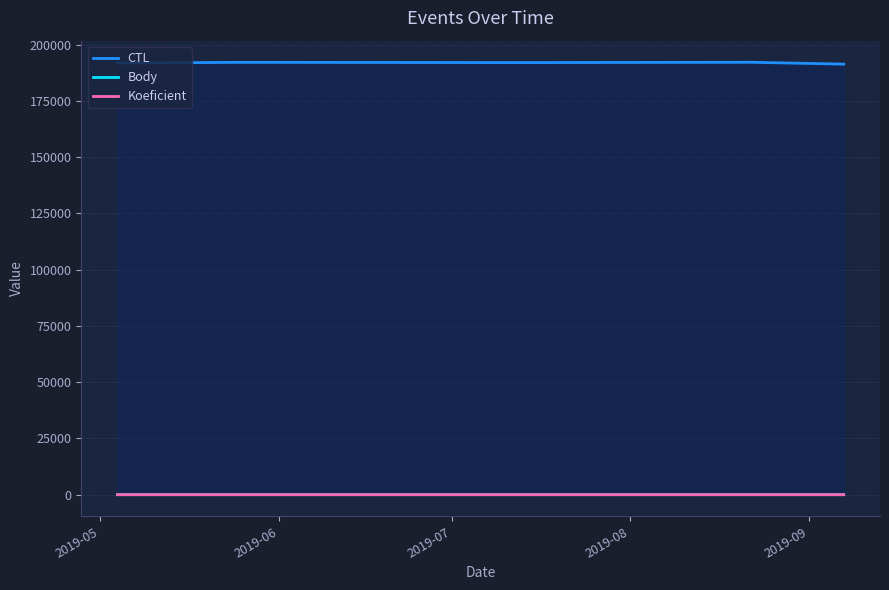

How many interior local valleys does the CTL series have?

1